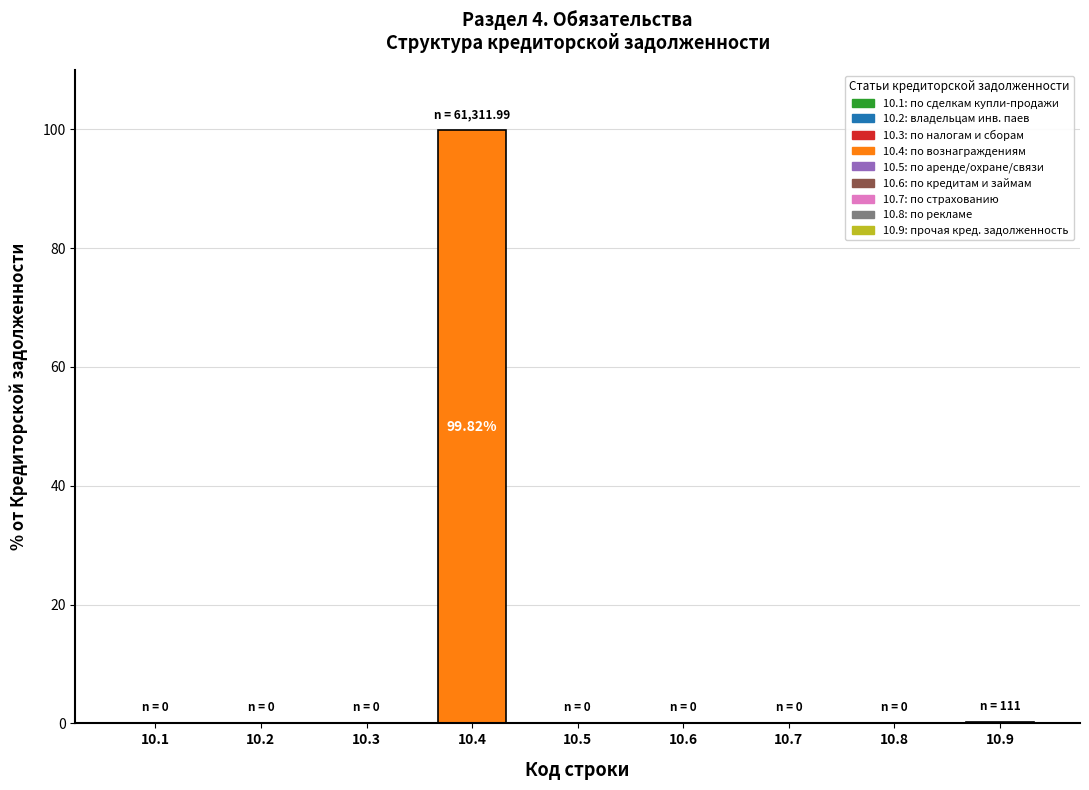

How many data points does each series have?

9